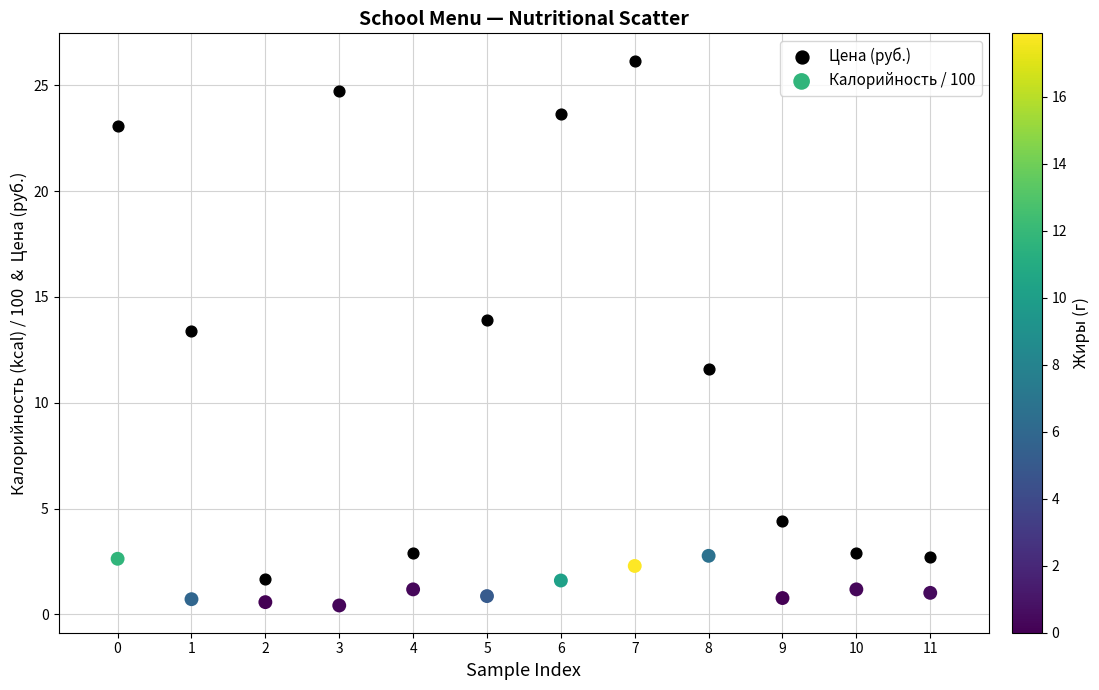

In the Цена (руб.) series, what Y value is closest to 13?

13.4